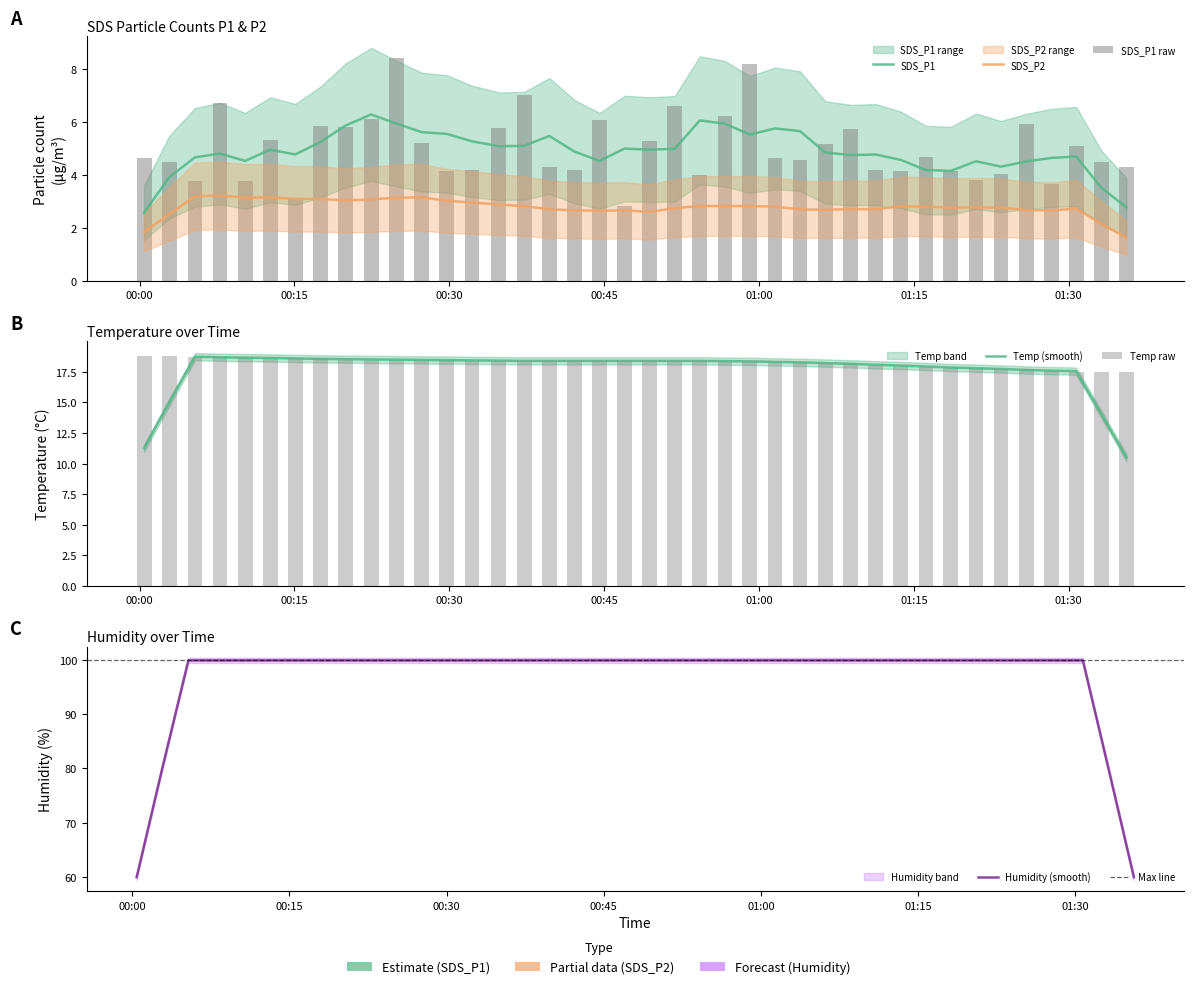

Are the bars grouped side by side (vs. stacked)?

Yes